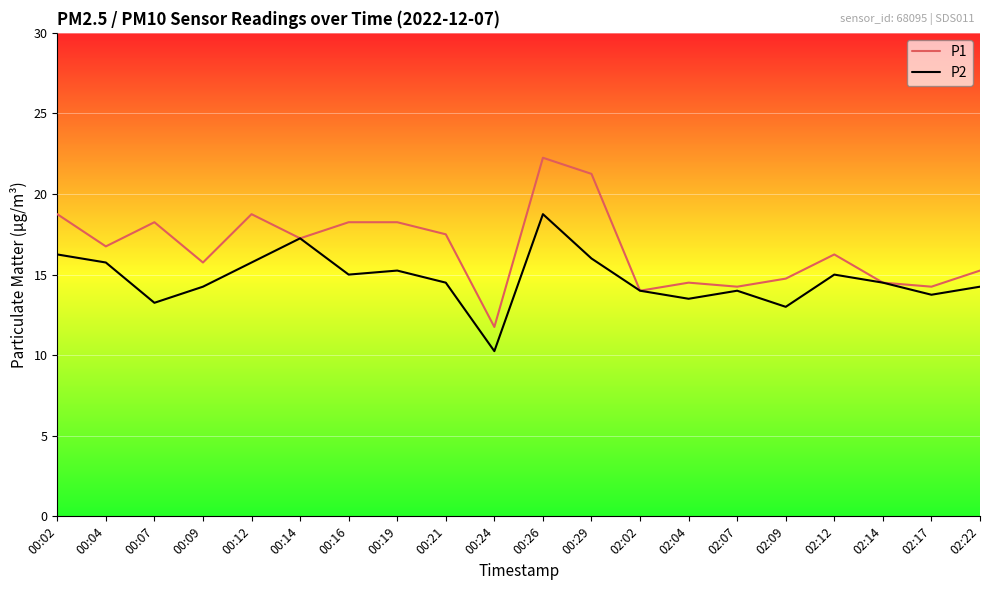

How many interior local valleys does the P1 series have?

7